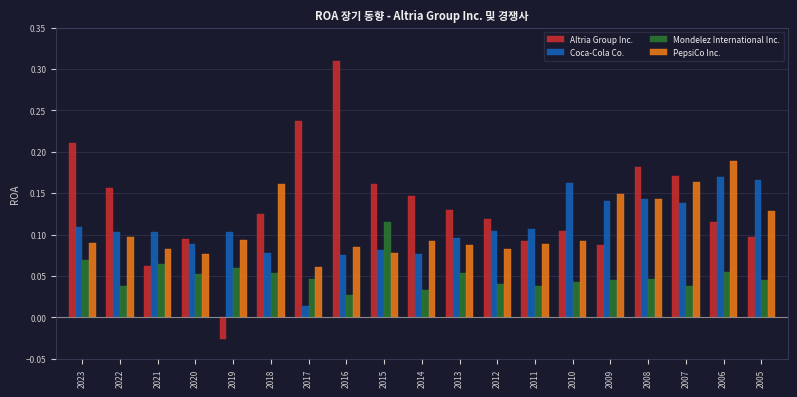

Which category has the highest value in the PepsiCo Inc. series?

2006